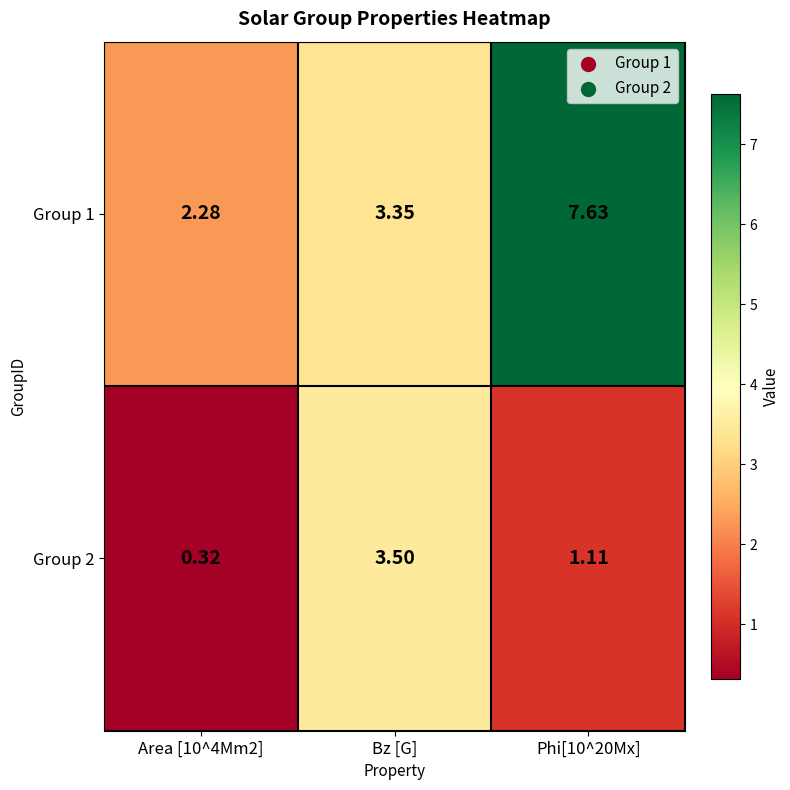

Where is Group 1 nearest to the value 4?

Bz [G]